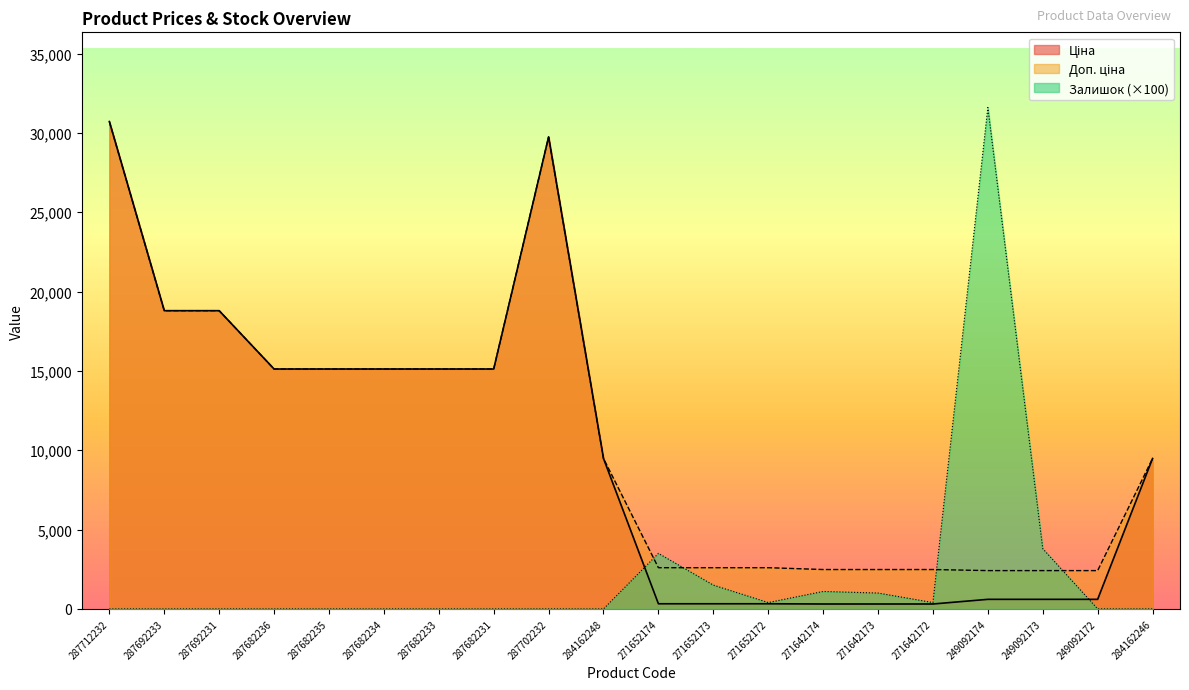

Reading right to left, what are all the values shown in this chart?

Ціна: 9480.1	603.7	603.7	603.7	310.3	310.3	310.3	324.8	324.8	324.8	9480.1	29747.2	15120.0	15120.0	15120.0	15120.0	15120.0	18796.8	18796.8	30717.1
Доп. ціна: 9480.1	2414.8	2414.8	2414.8	2482.4	2482.4	2482.4	2598.3	2598.3	2598.3	9480.1	29747.2	15120.0	15120.0	15120.0	15120.0	15120.0	18796.8	18796.8	30717.1
Залишок: 0.0	0.0	3800.0	31600.0	400.0	1000.0	1100.0	400.0	1500.0	3500.0	0.0	0.0	0.0	0.0	0.0	0.0	0.0	0.0	0.0	0.0